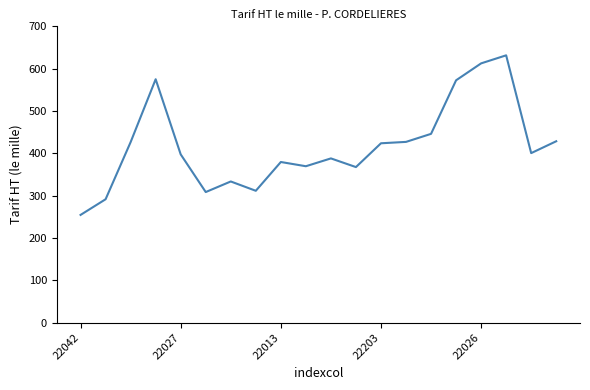

What is the smallest value displayed?

254.5